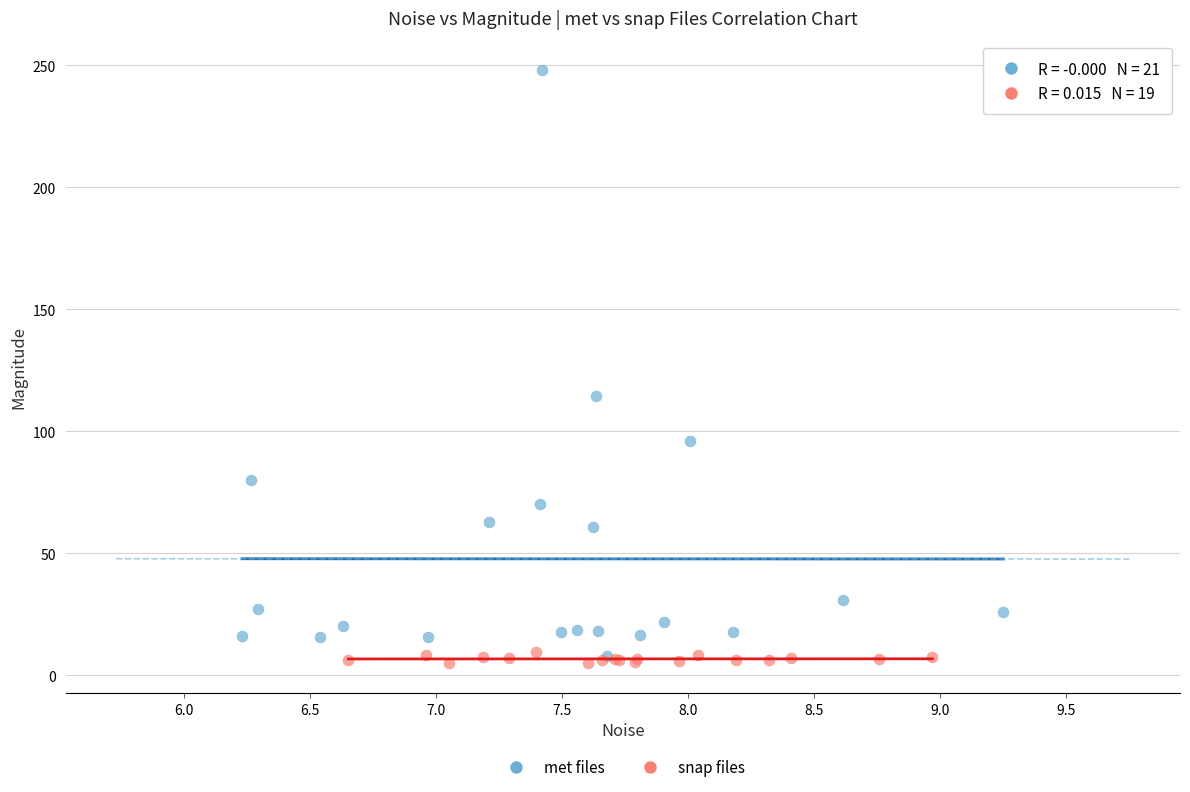

What are all the series names shown in the legend?

met files, snap files